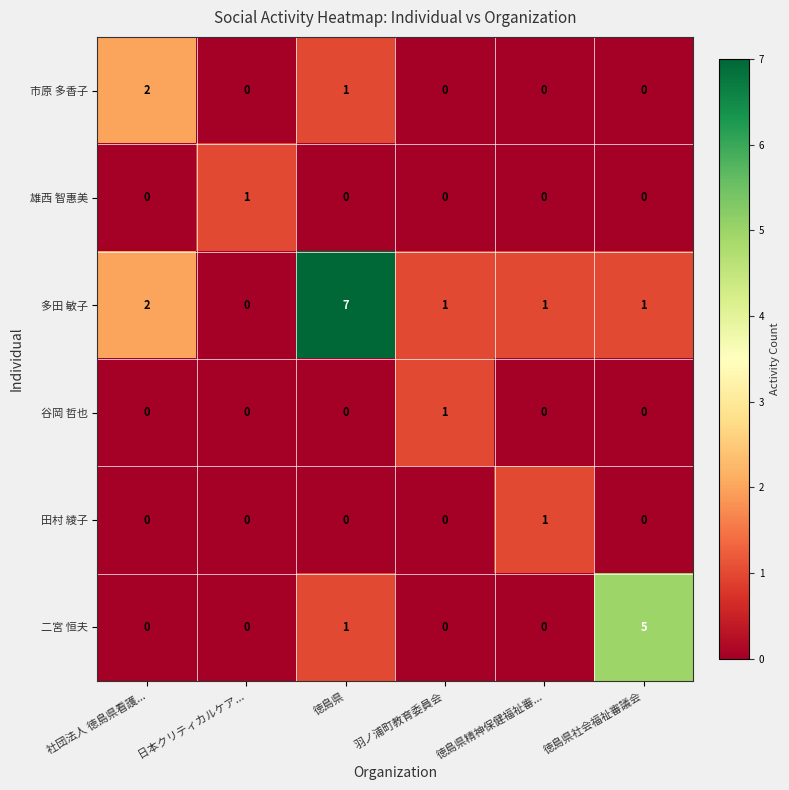

At which label does 多田 敏子 reach its minimum?

日本クリティカルケア...